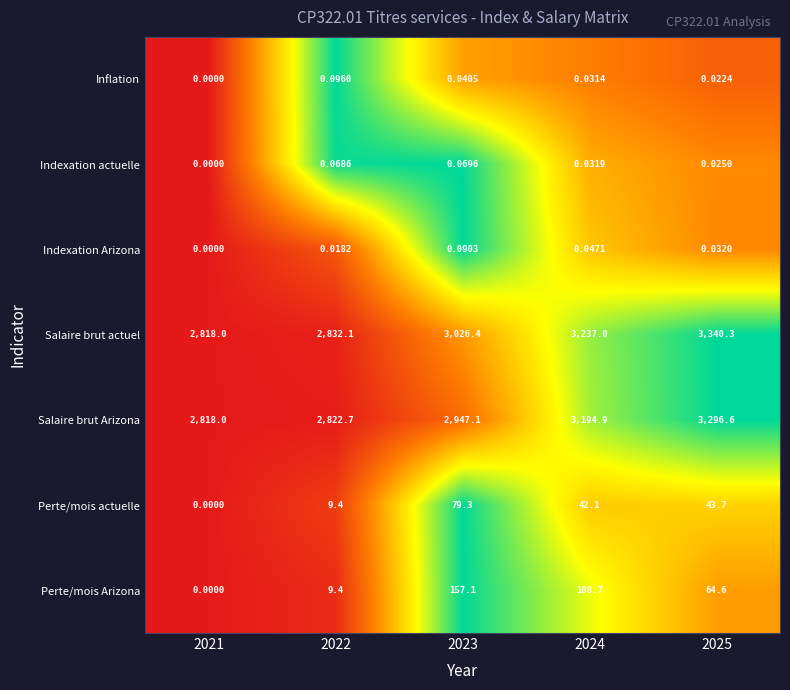

Which series has the largest total across all categories?

Salaire brut actuel